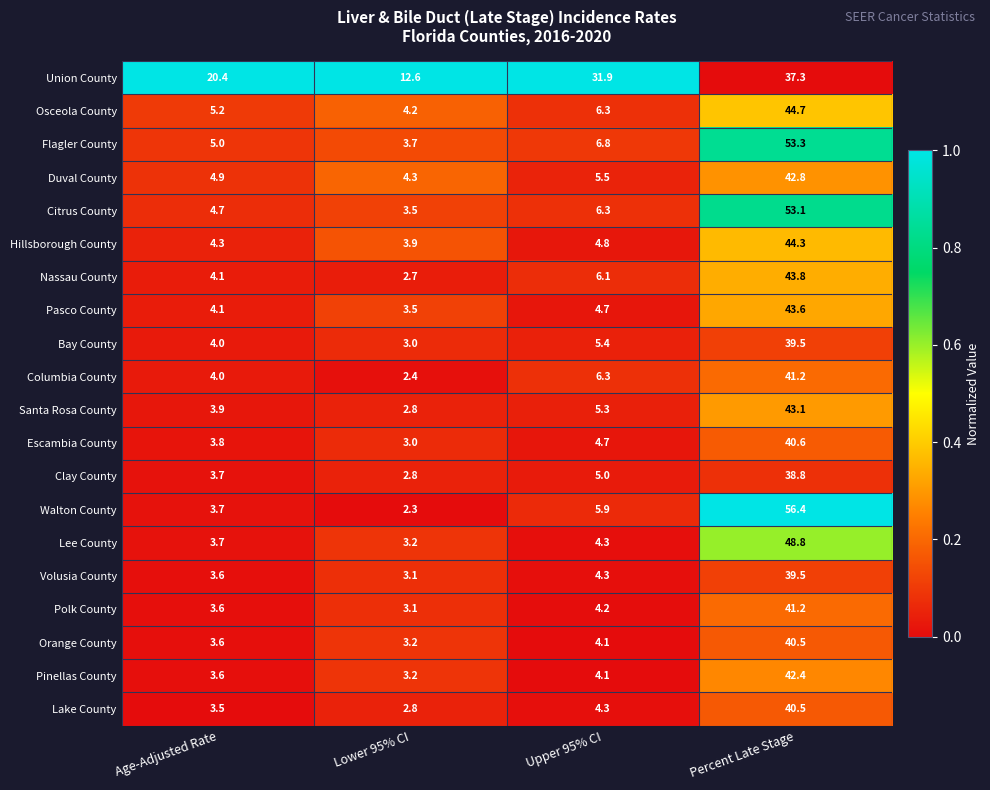

Read the Santa Rosa County value at Lower 95% CI.

2.8